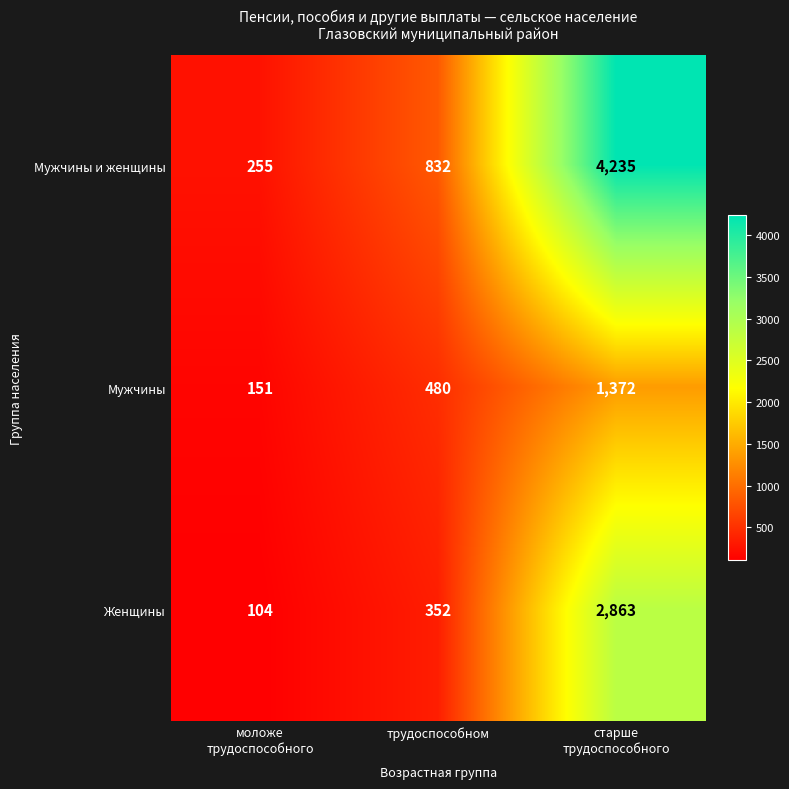

What is the total value across all series at трудоспособном?

1664